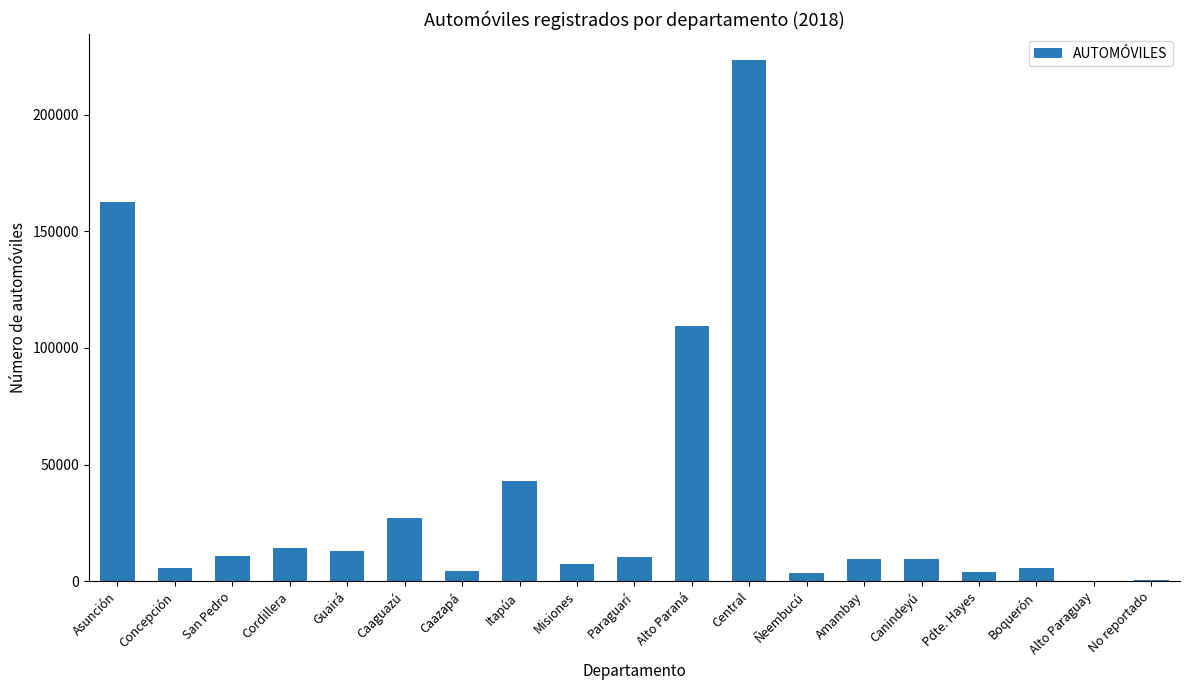

Is it true that the value at Cordillera is 14257?

True